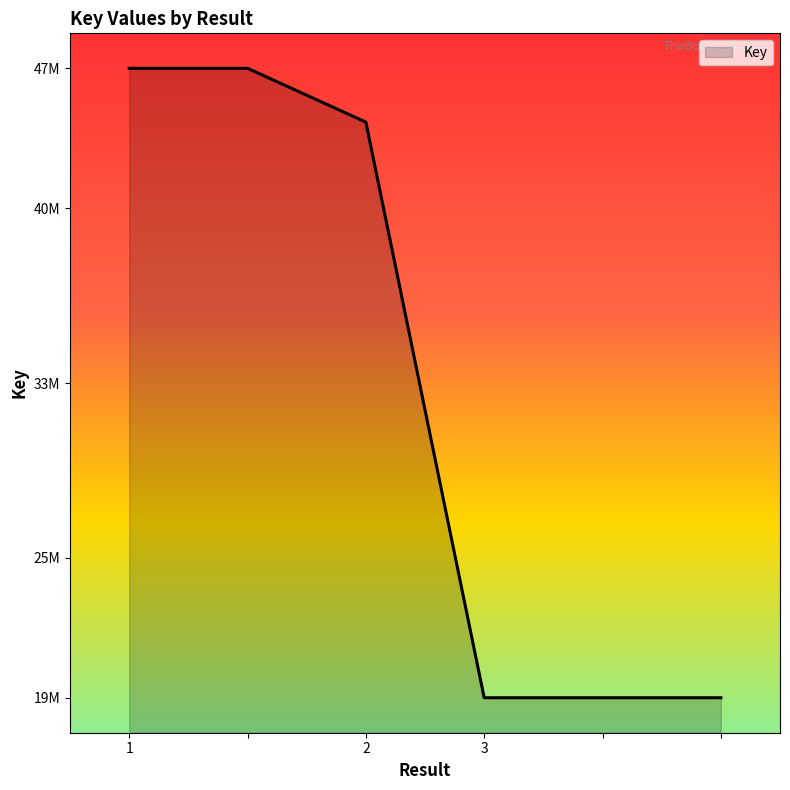

What is the label of the 3rd point from the left?

2